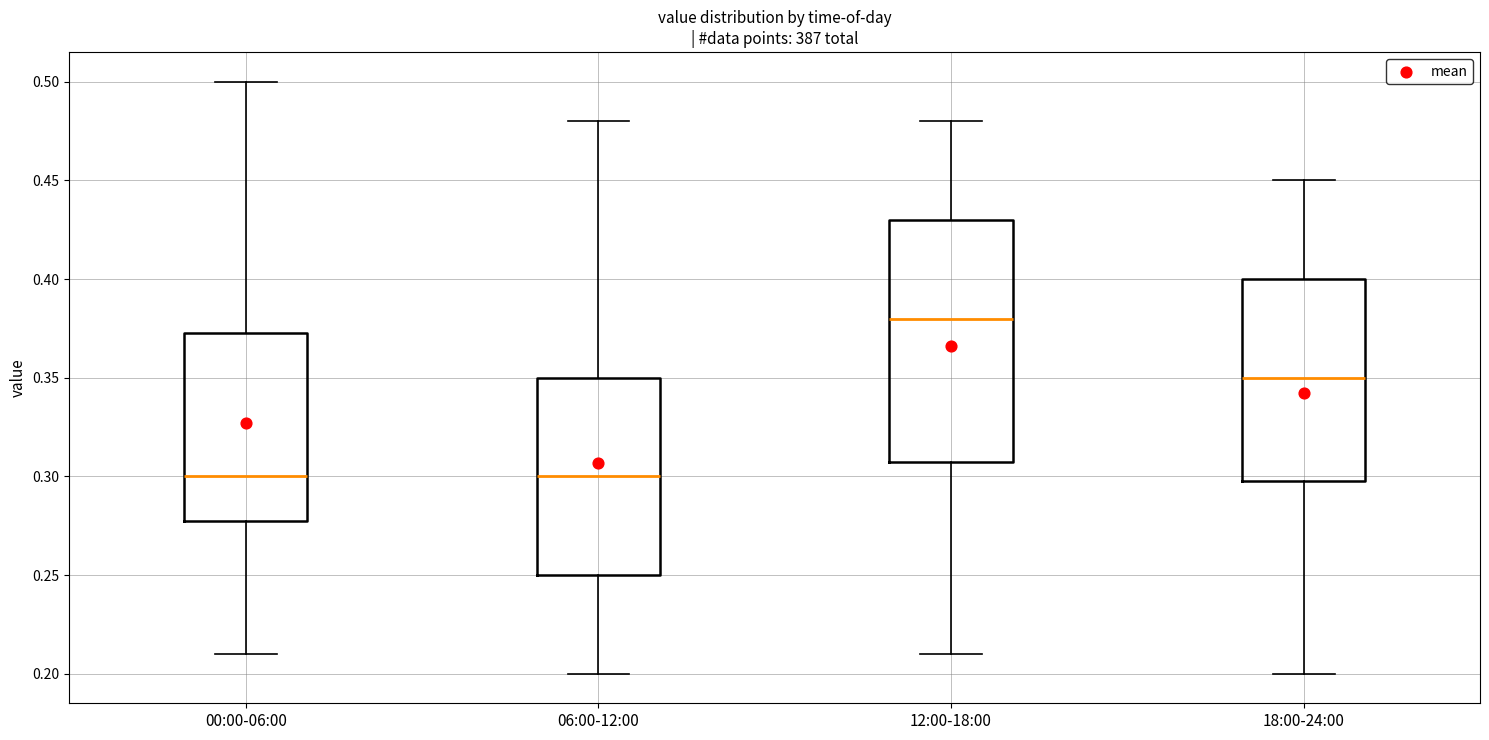

Reading left to right, transcribe this box plot: for each box, give where its median line is, the range the box spans, and where its two whiskers end, as read against the y-axis. The values are not printed on the chart, so give them approximately, as read against the axis.

00:00-06:00: median 0.300, box 0.280 to 0.375, whiskers 0.210 to 0.500
06:00-12:00: median 0.300, box 0.250 to 0.350, whiskers 0.200 to 0.480
12:00-18:00: median 0.380, box 0.310 to 0.430, whiskers 0.210 to 0.480
18:00-24:00: median 0.350, box 0.300 to 0.400, whiskers 0.200 to 0.450